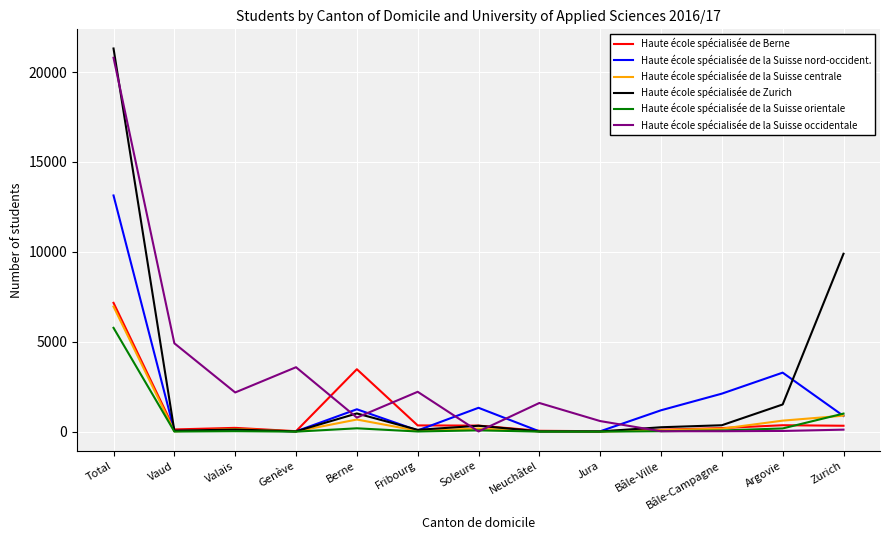

True or false: Haute école spécialisée de la Suisse orientale has a value of 1005 at Zurich.

True